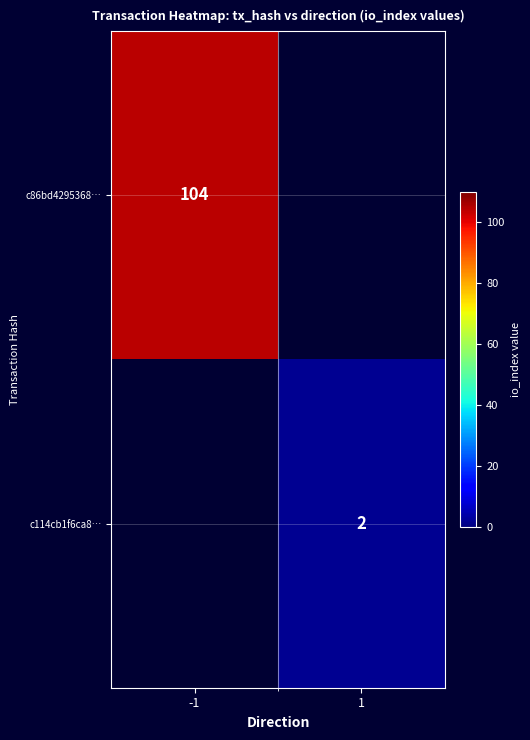

The value of c86bd4295368… at -1 is 138. True or false?

False